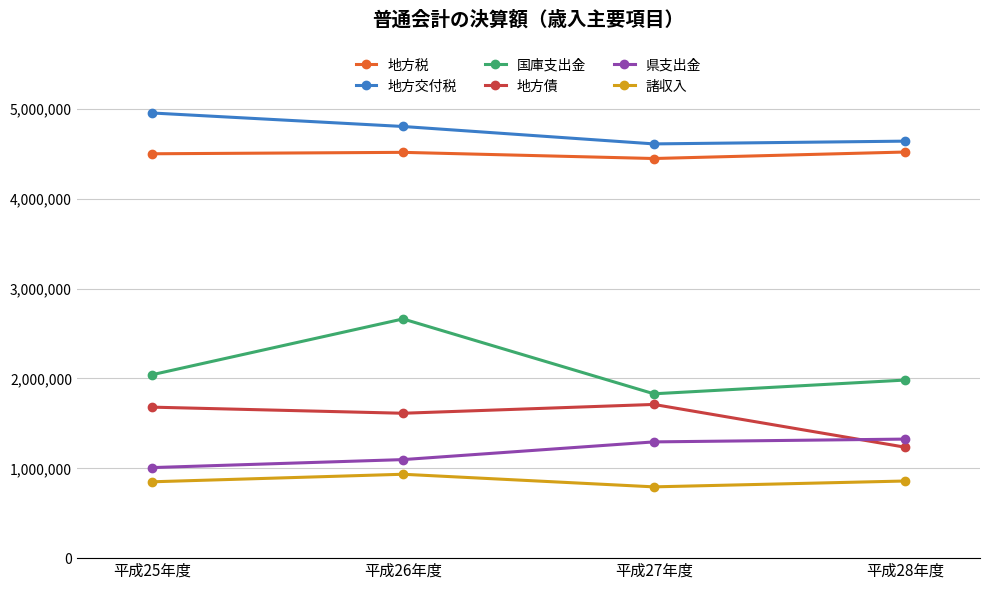

True or false: 地方交付税 and 地方債 intersect in this chart.

False